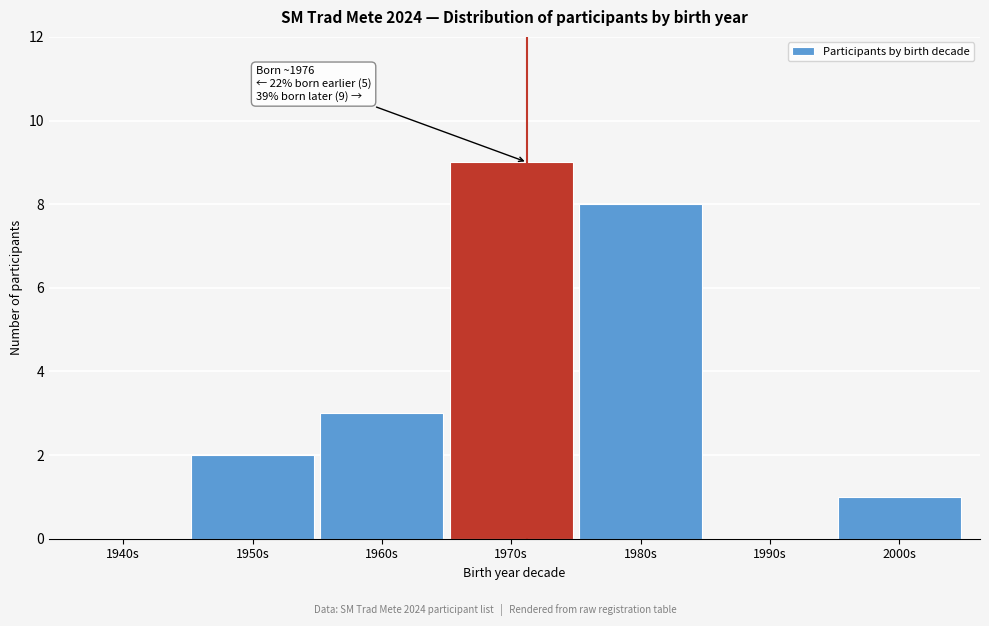

Reading left to right, extract all data points from this chart.

1940s=0	1950s=2	1960s=3	1970s=9	1980s=8	1990s=0	2000s=1